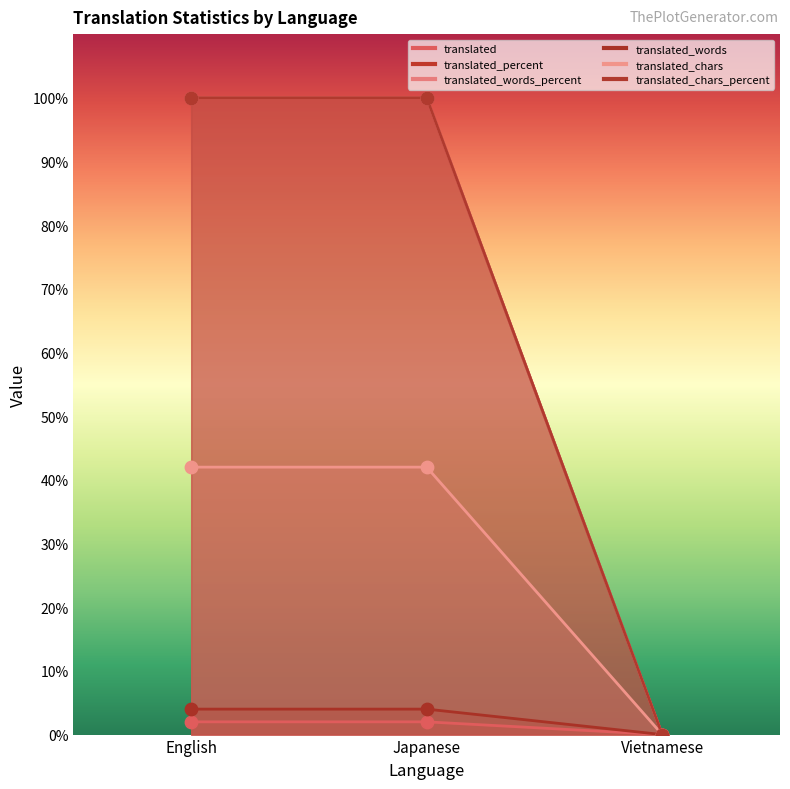

Which series contains the highest Y value?

translated_percent